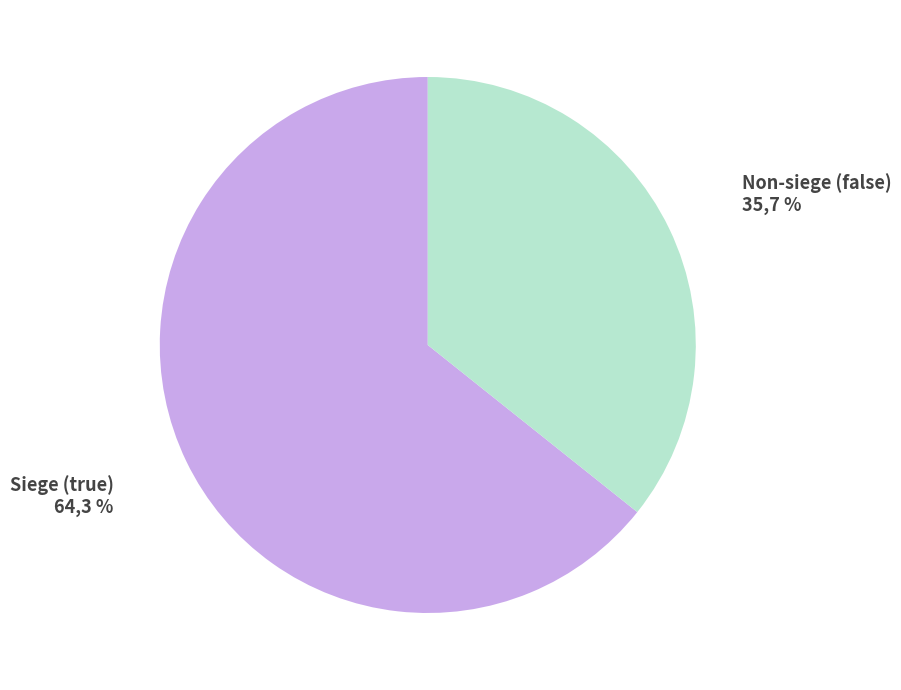

What is the majority slice?

true